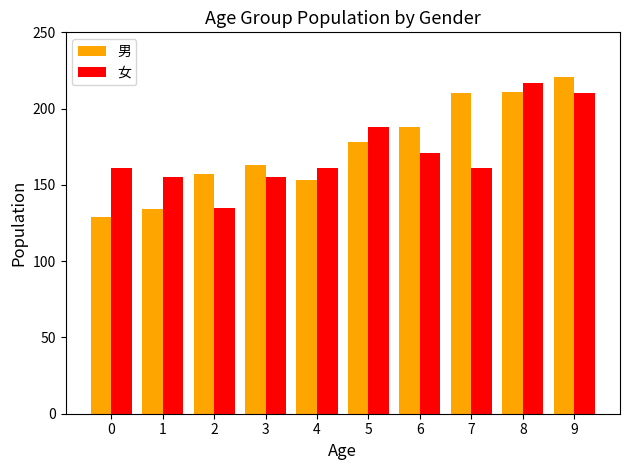

Reading left to right, what are all the values shown in this chart?

男: 0=129	1=134	2=157	3=163	4=153	5=178	6=188	7=210	8=211	9=221
女: 0=161	1=155	2=135	3=155	4=161	5=188	6=171	7=161	8=217	9=210